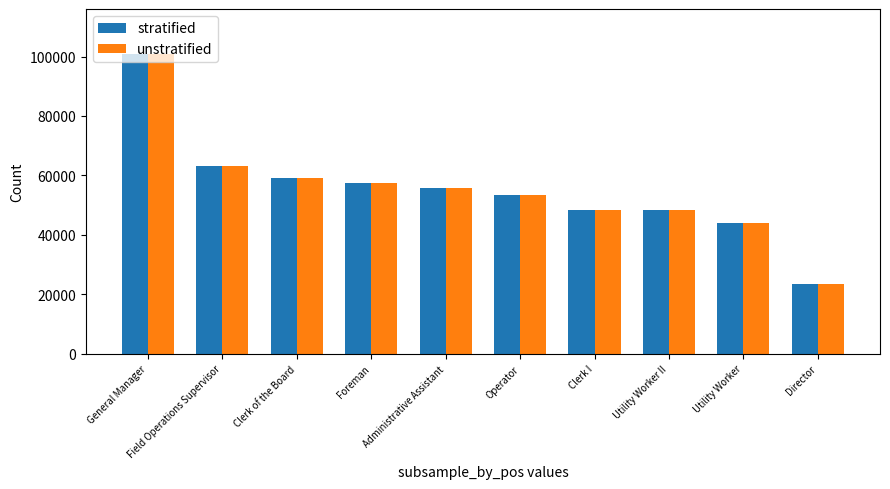

What is the approximate value of unstratified at Clerk I?

48516